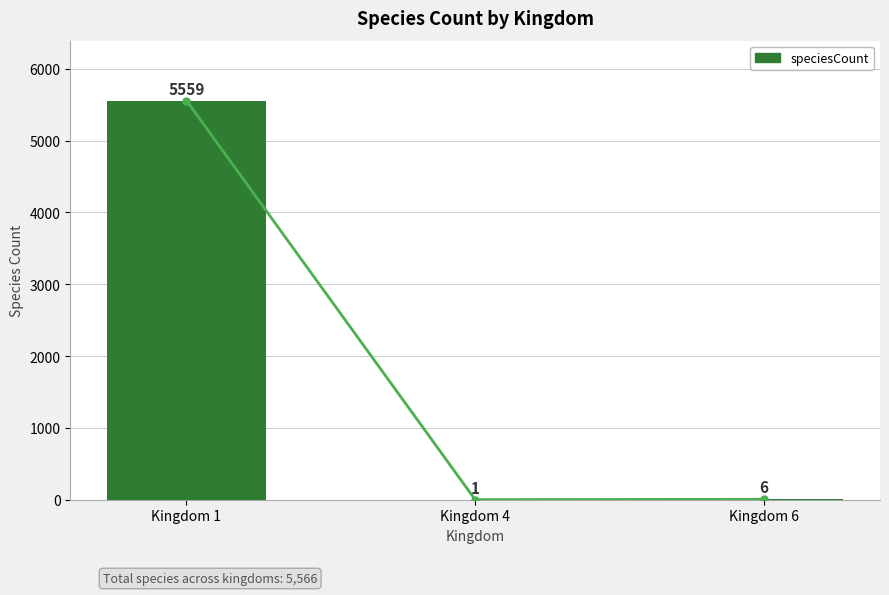

How many bars are there in total?

3